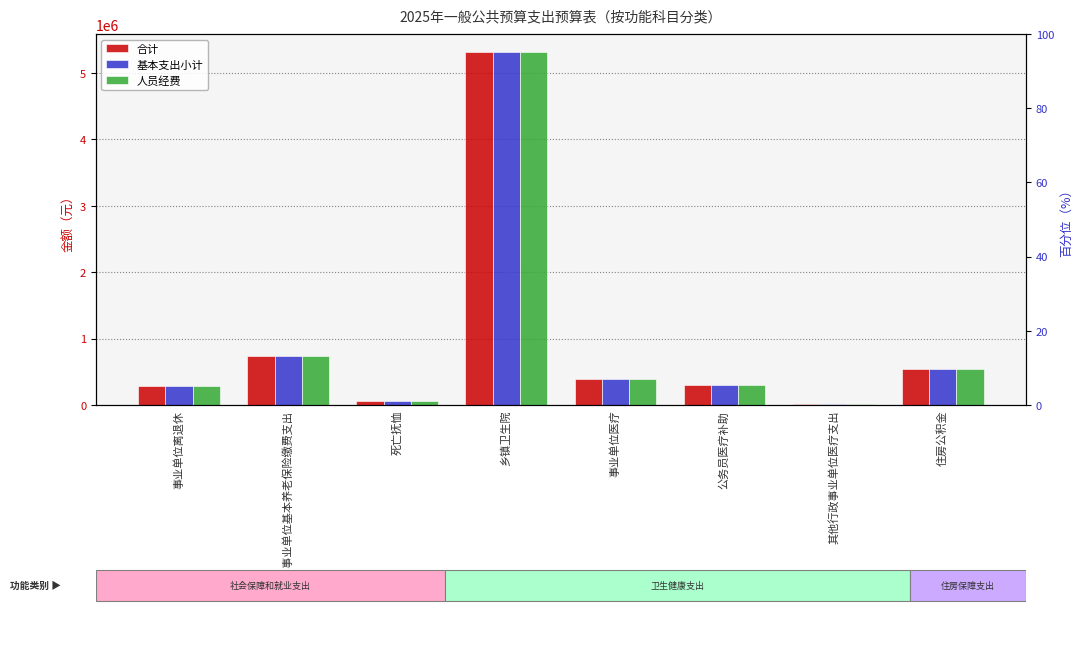

Rank the categories by 合计 value from lowest to highest.

其他行政事业单位医疗支出, 死亡抚恤, 事业单位离退休, 公务员医疗补助, 事业单位医疗, 住房公积金, 机关事业单位基本养老保险缴费支出, 乡镇卫生院